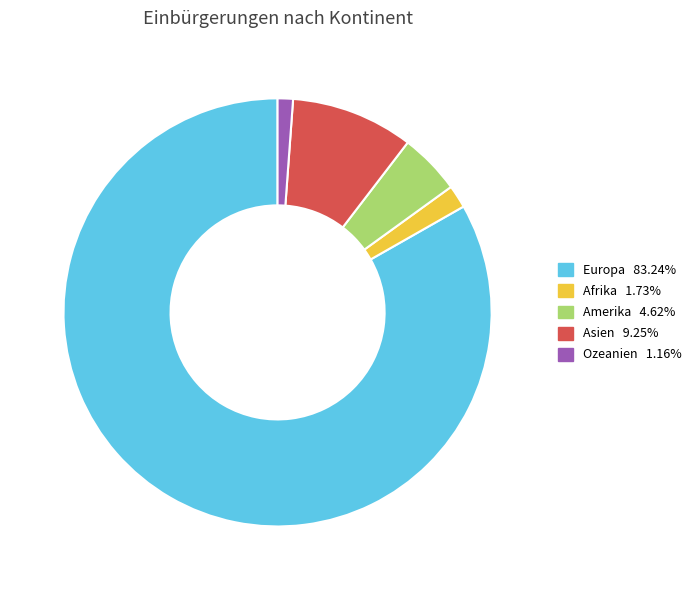

Which has a higher value, Afrika or Ozeanien?

Afrika